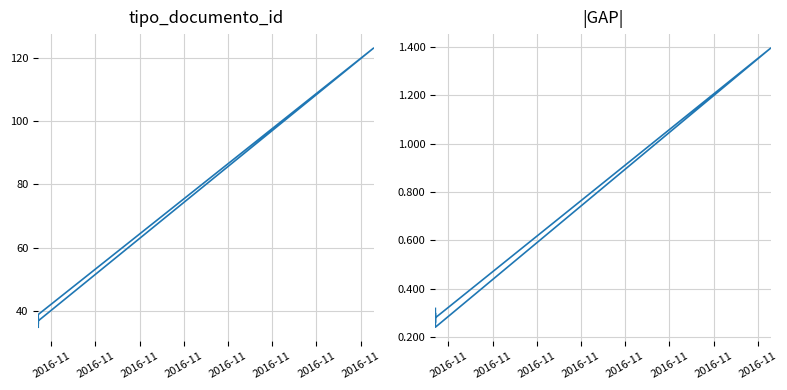

True or false: tipo_documento_id and |GAP| cross at least once.

False